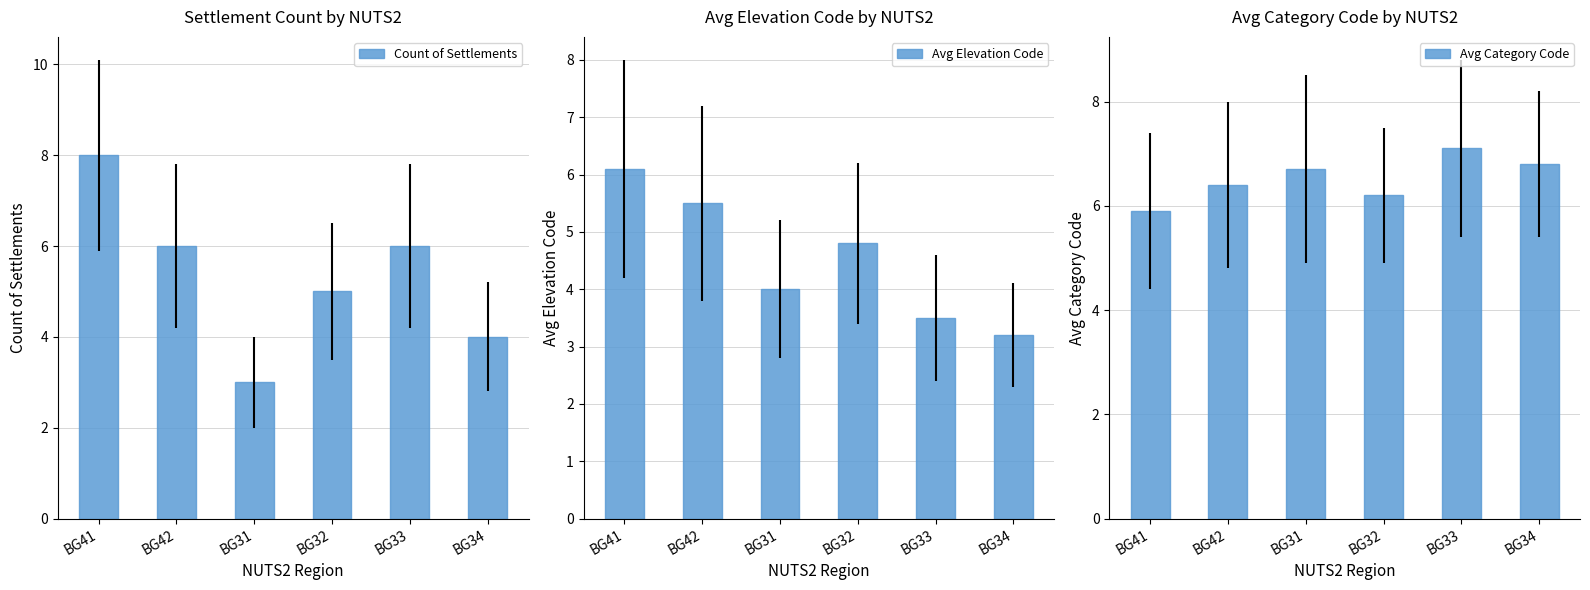

How many data points in Avg Elevation Code are above 4?

3